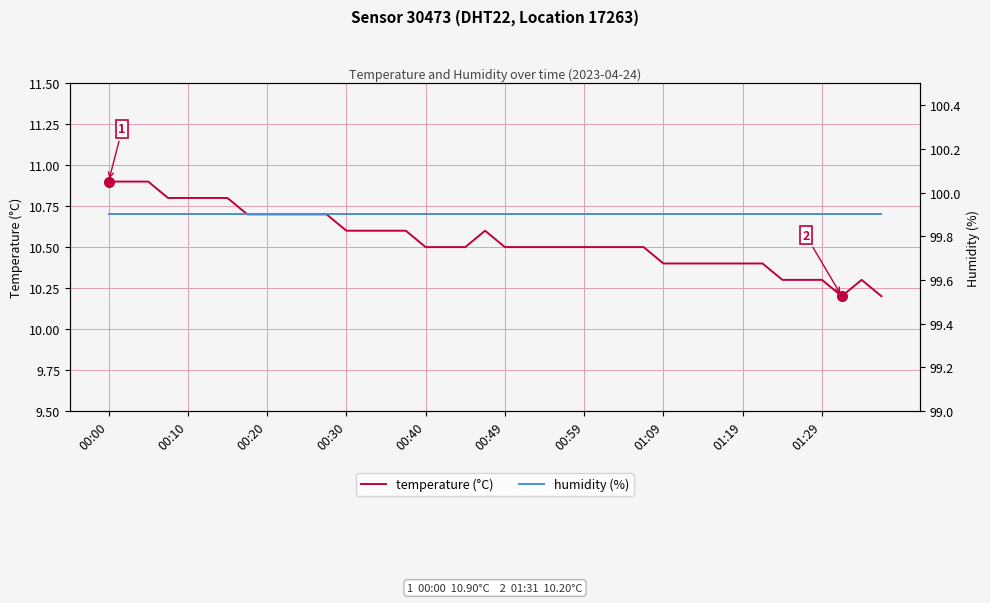

At how many categories does at least one series exceed 95?

40